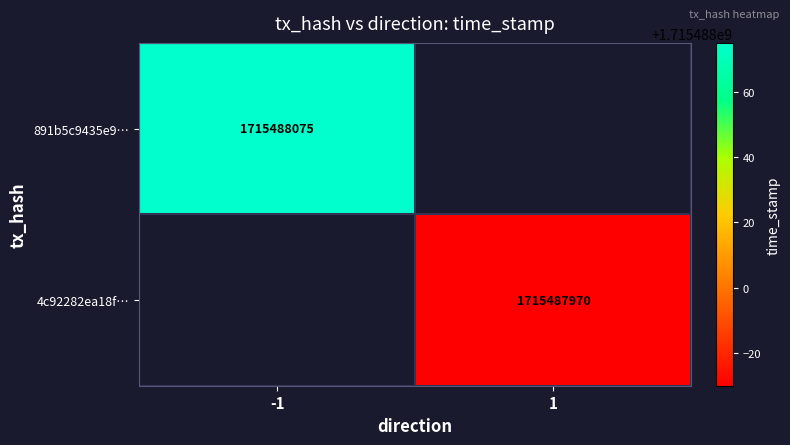

Which has a higher value, direction or time_stamp?

time_stamp